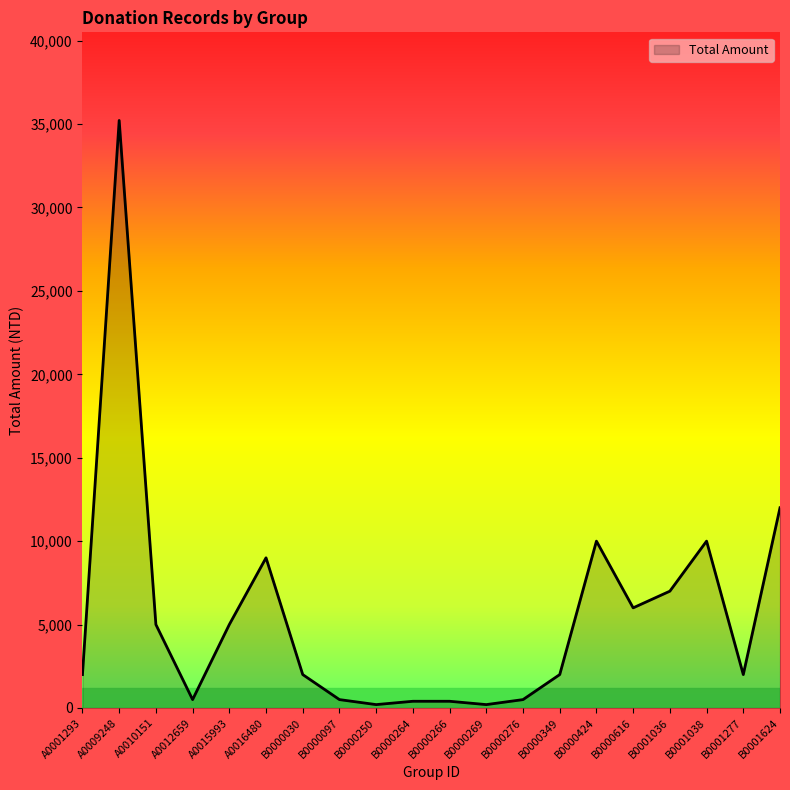

Between A0001293 and B0000266, which is larger?

A0001293